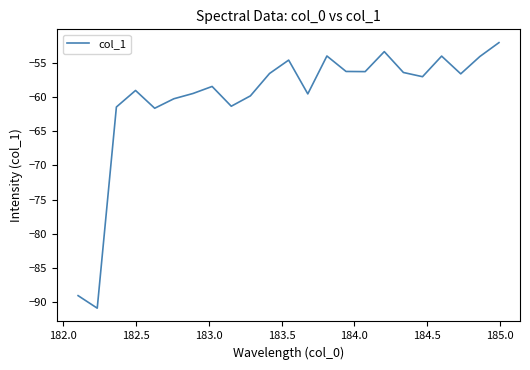

What is the difference between the maximum and minimum values?

38.9